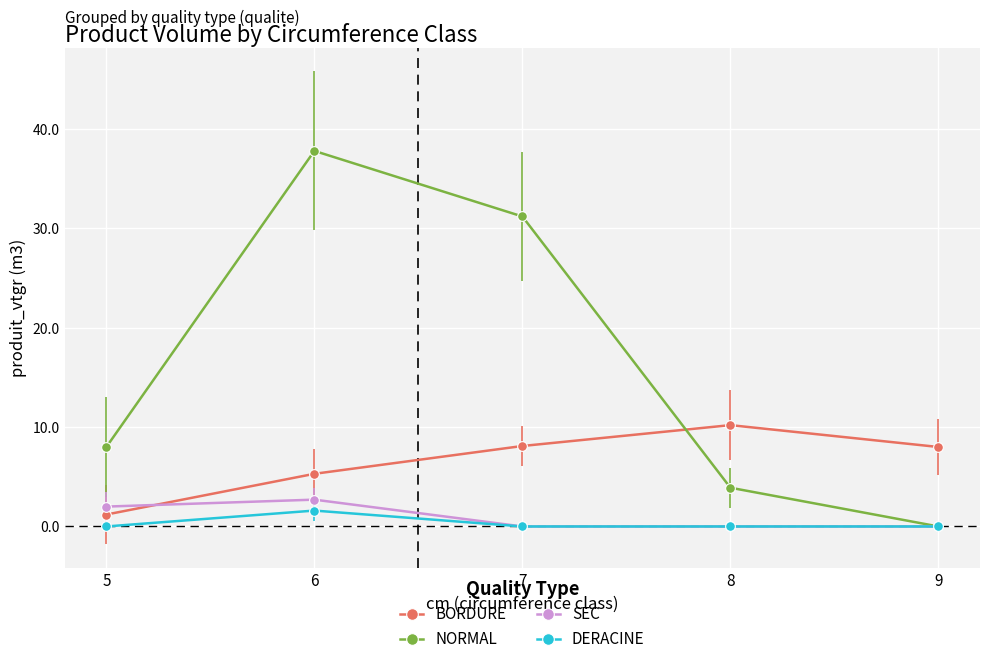

At which category does SEC reach its first local peak?

6